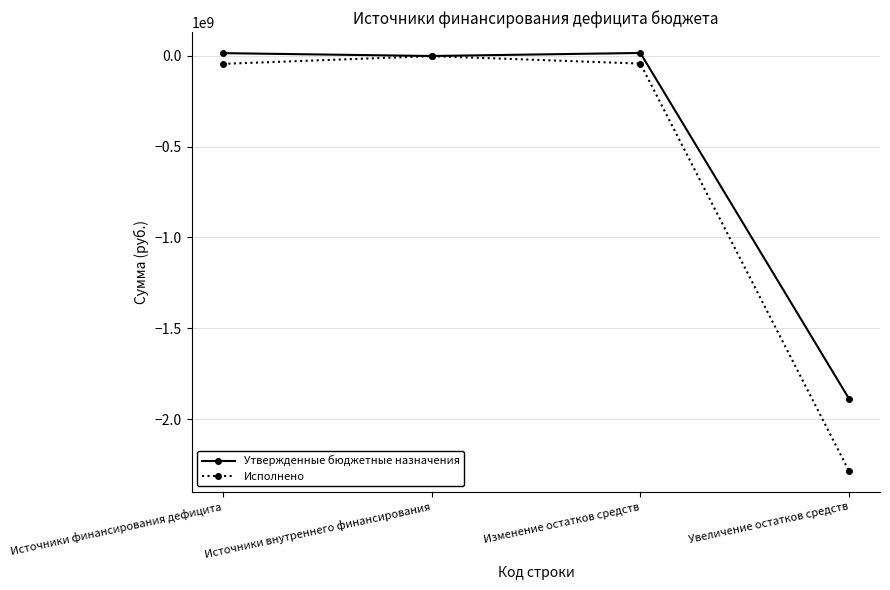

Rank the series by their average value, from lowest to highest.

Исполнено, Утвержденные бюджетные назначения